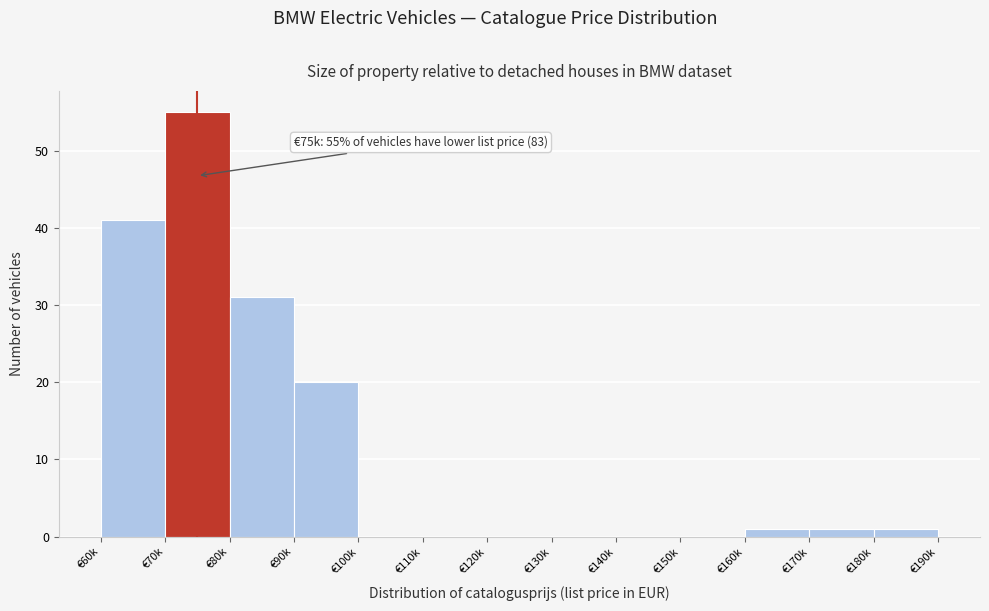

Reading left to right, extract all data points from this chart.

€60k=41	€70k=55	€80k=31	€90k=20	€100k=0	€110k=0	€120k=0	€130k=0	€140k=0	€150k=0	€160k=1	€170k=1	€180k=1